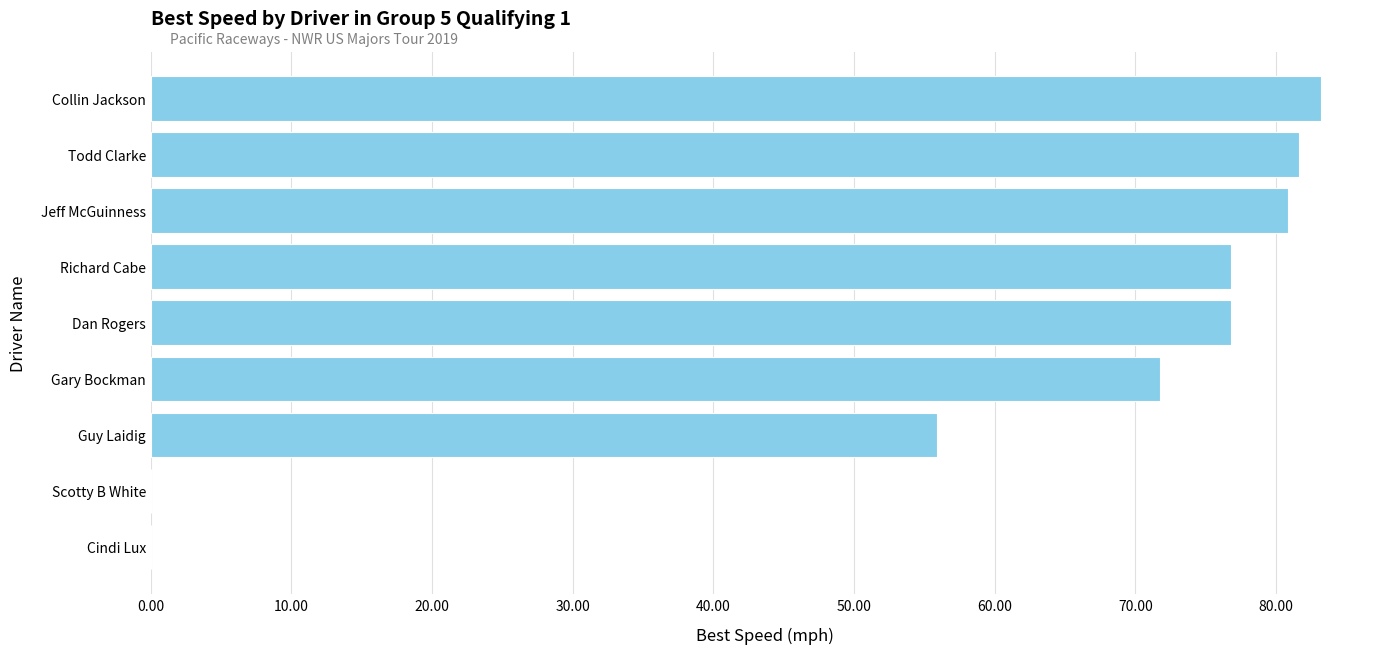

Reading bottom to top, list all the values displayed in this chart.

Cindi Lux=0.0	Scotty B White=0.0	Guy Laidig=55.9	Gary Bockman=71.7	Dan Rogers=76.8	Richard Cabe=76.8	Jeff McGuinness=80.9	Todd Clarke=81.6	Collin Jackson=83.2